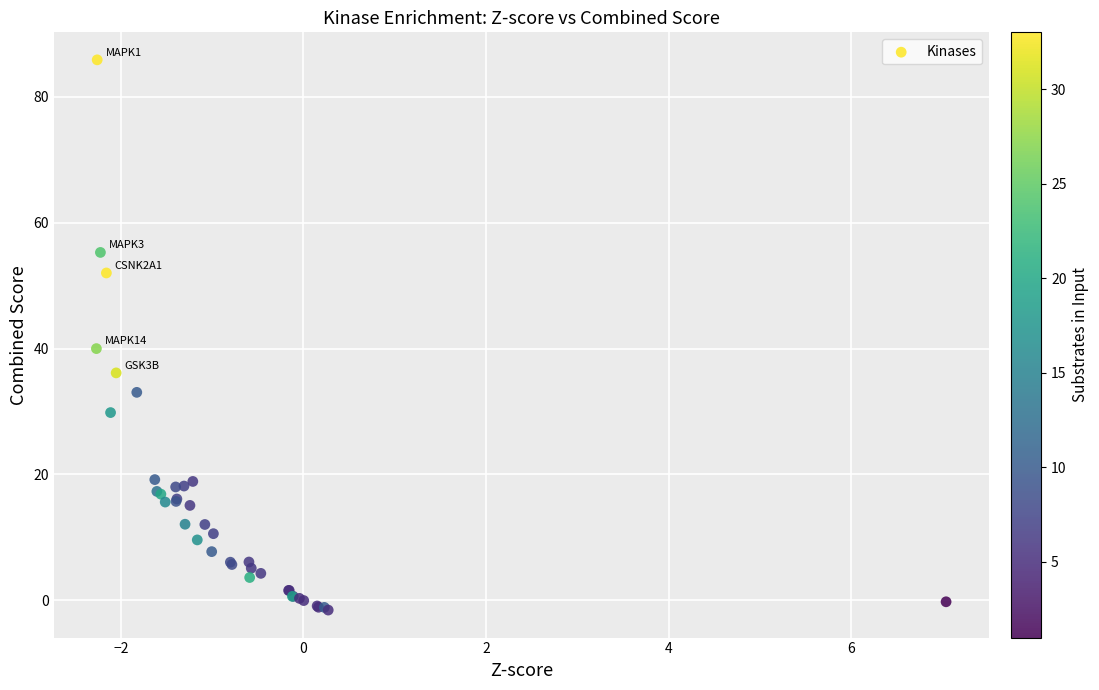

What Y value in the scatter plot is closest to 42?

40.0